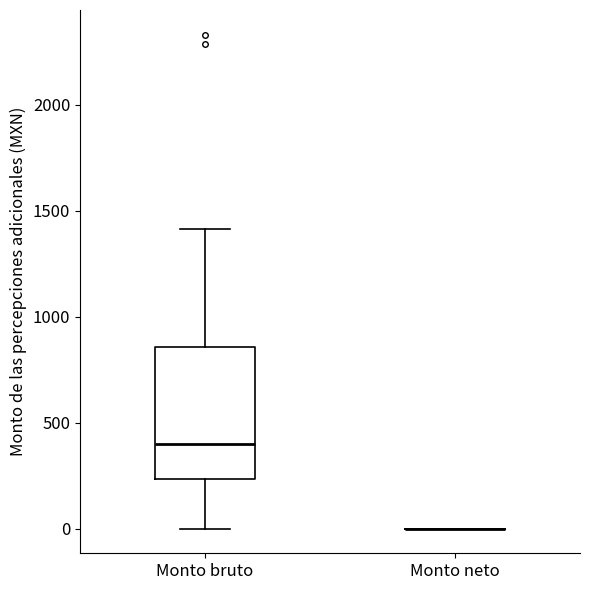

Which box is the tallest, from its lower edge to its upper edge?

Monto bruto